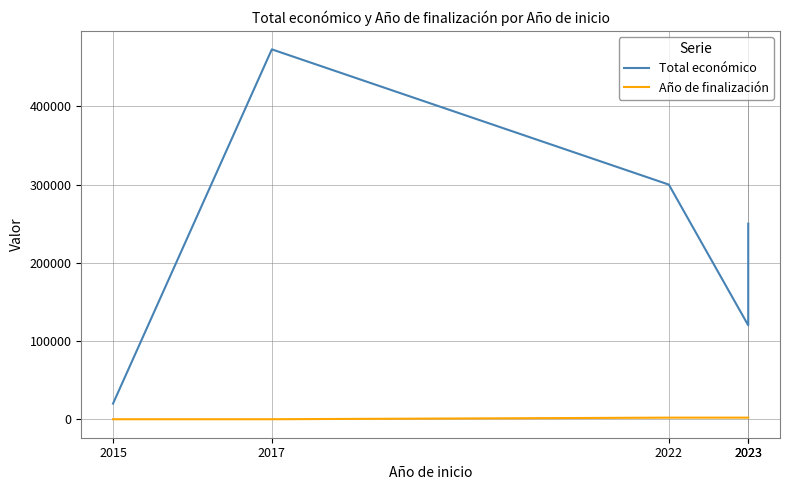

What is the difference between the maximum and minimum values in the Total económico series?

452785